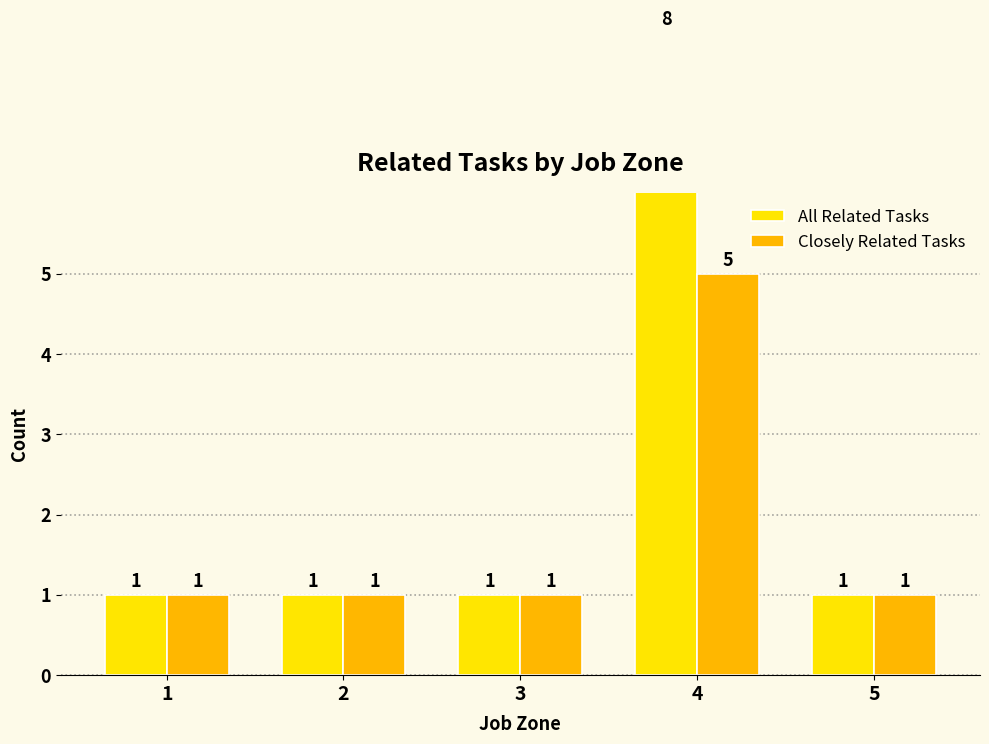

Count the All Related Tasks values in the range 1 to 2.

4